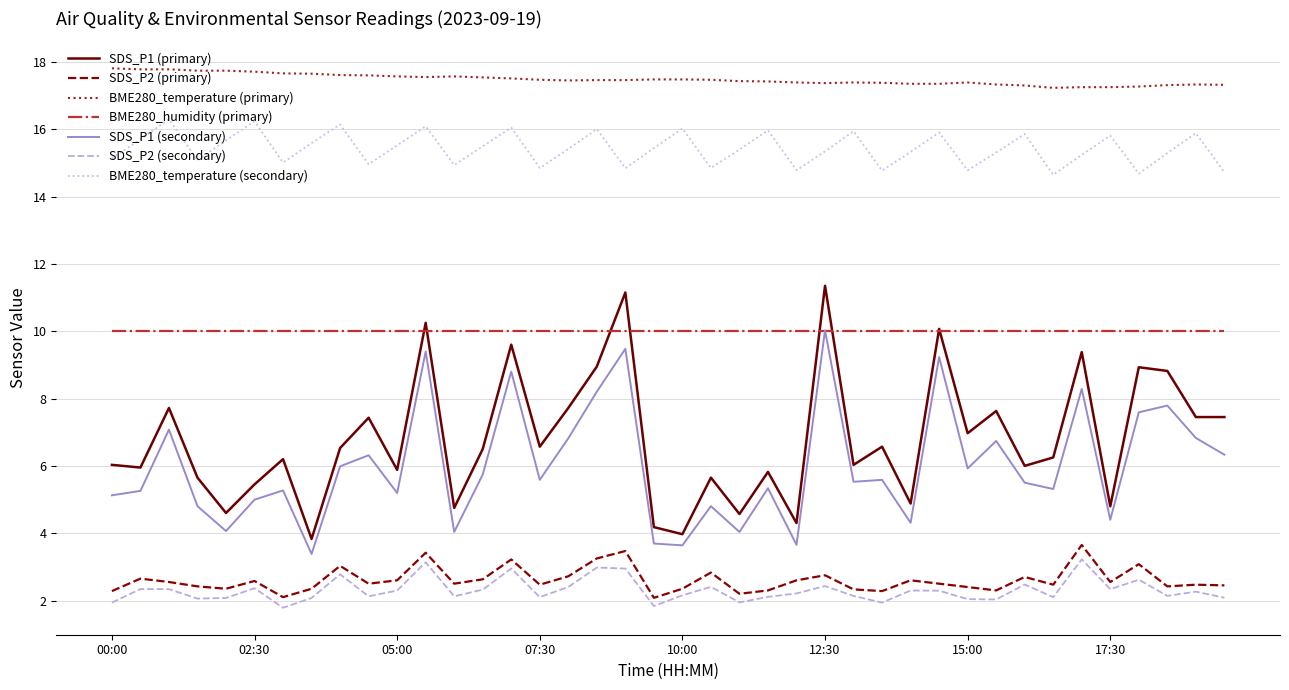

Which series has the widest spread of values?

SDS_P1 (primary)